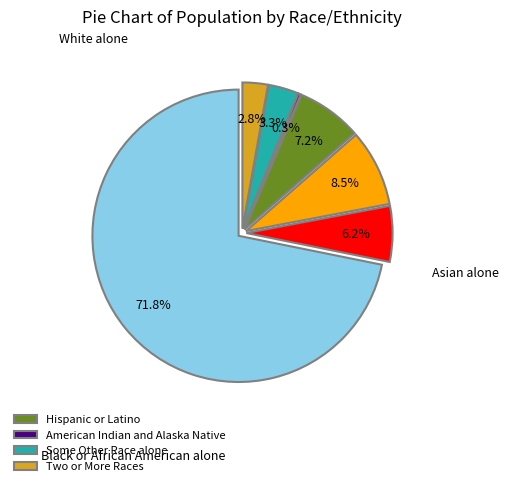

Rank the categories by value from lowest to highest.

American Indian and Alaska Native, Two or More Races, Some Other Race alone, Black or African American alone, Hispanic or Latino, Asian alone, White alone